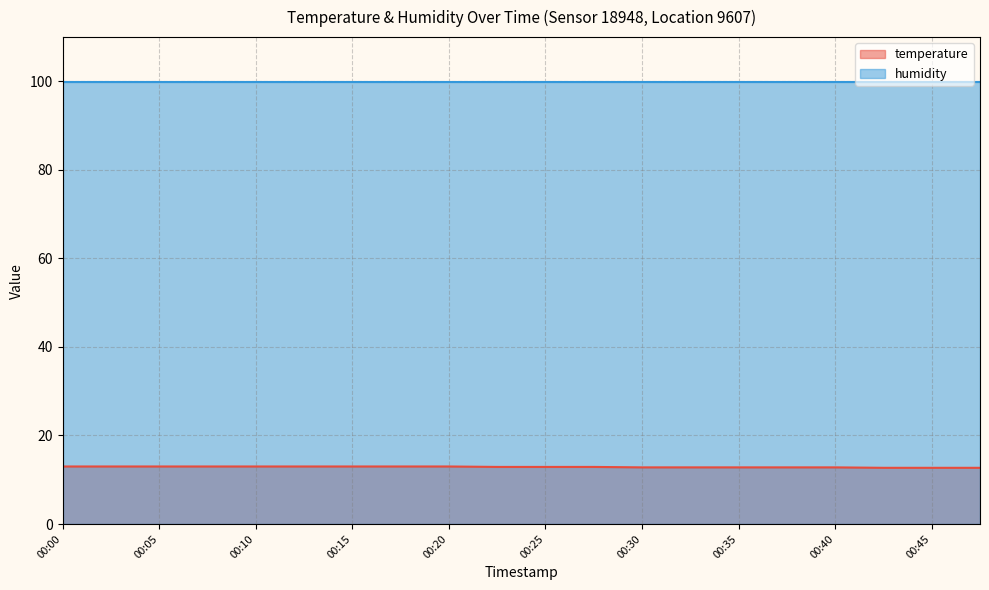

What is the minimum value shown in the chart?

12.7